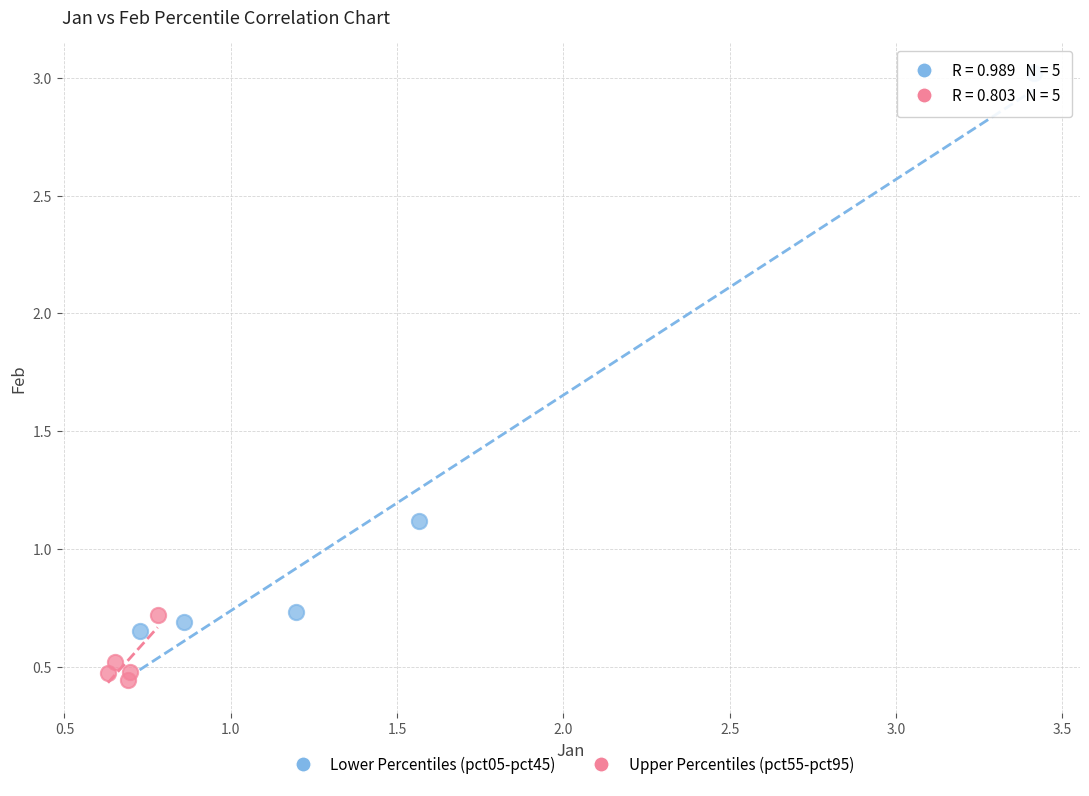

What are all the series names shown in the legend?

Lower Percentiles (pct05-pct45), Upper Percentiles (pct55-pct95)